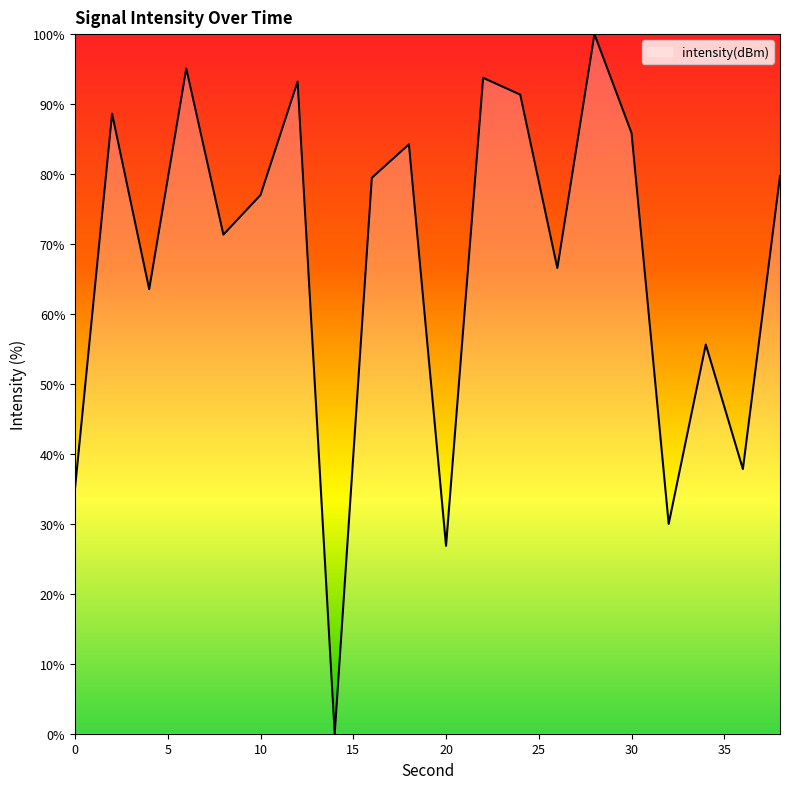

What is the greatest value displayed?

100.0